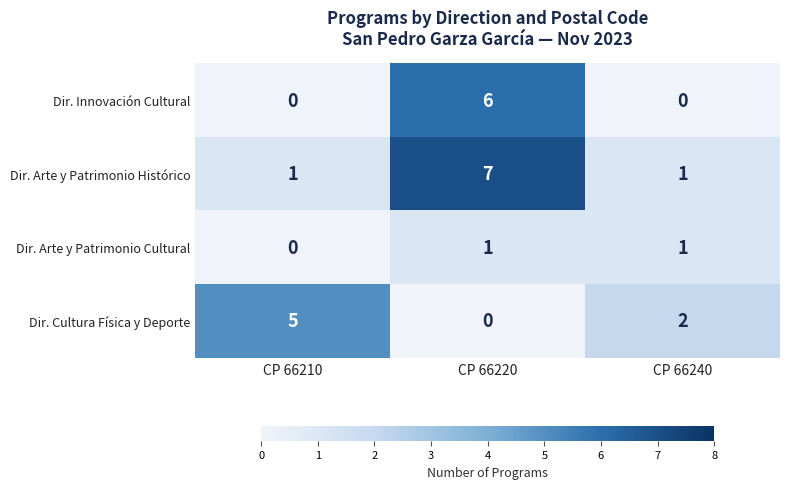

What is the total value across all series at CP 66220?

14